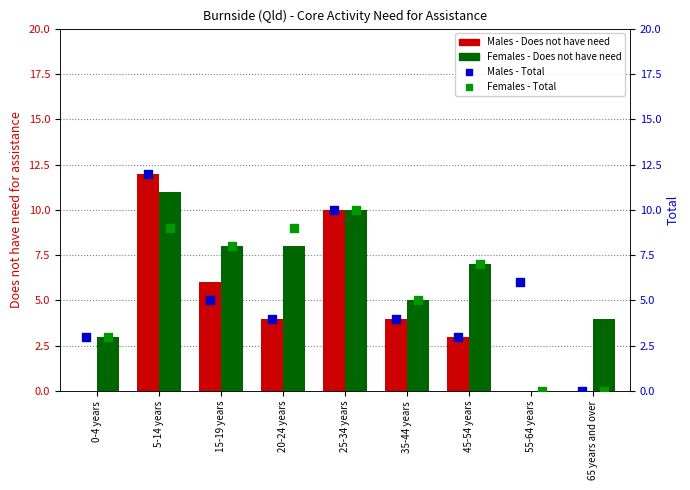

Is the value of Males - Does not have need at 65 years and over greater than the value of Females - Total at 65 years and over?

No